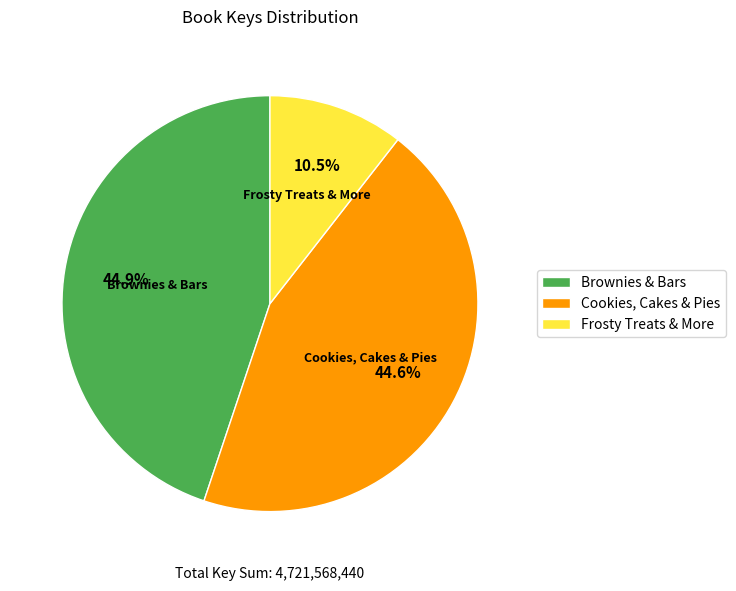

To the nearest percent, what is the difference between the largest and smallest slice percentages?

34%